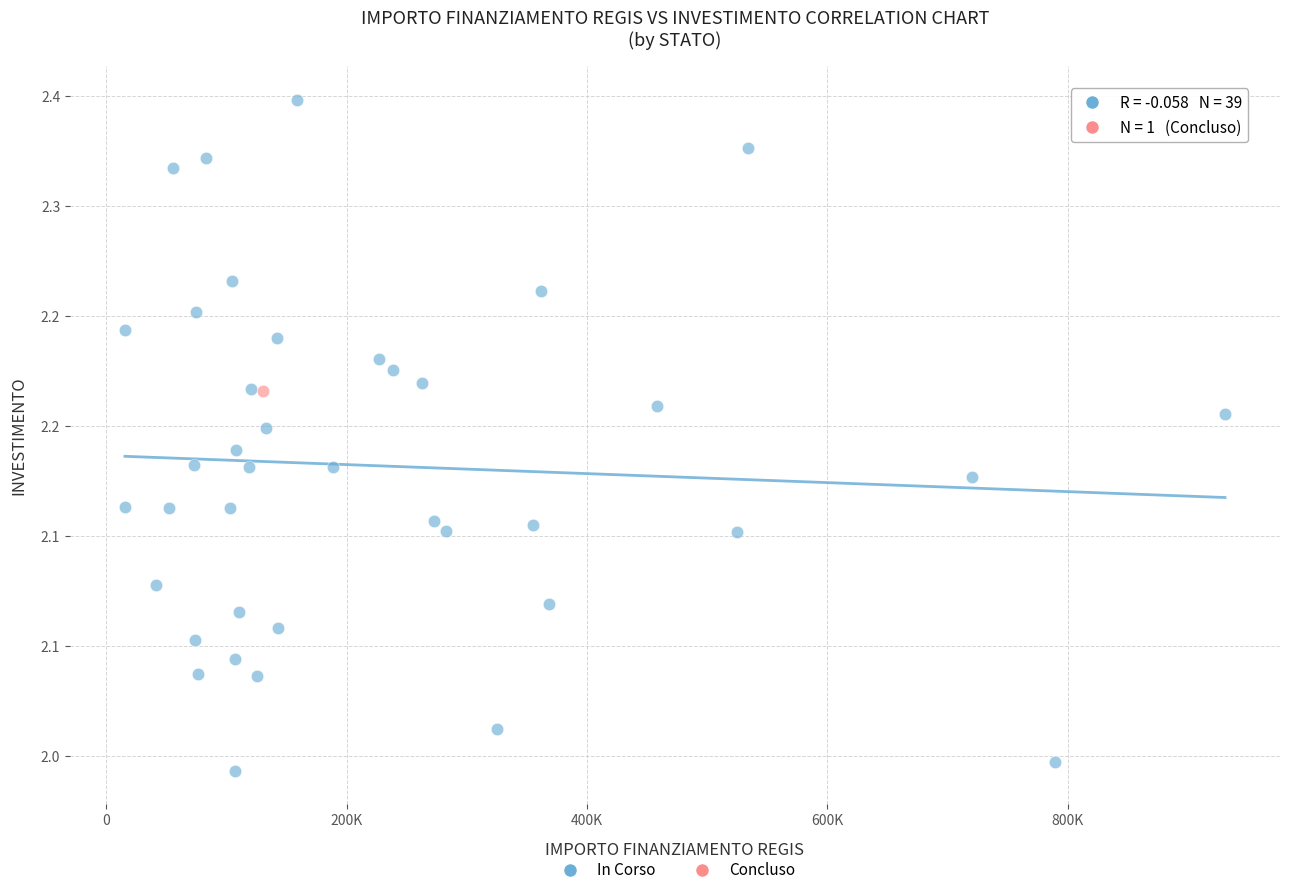

What are all the series names shown in the legend?

In Corso, Concluso